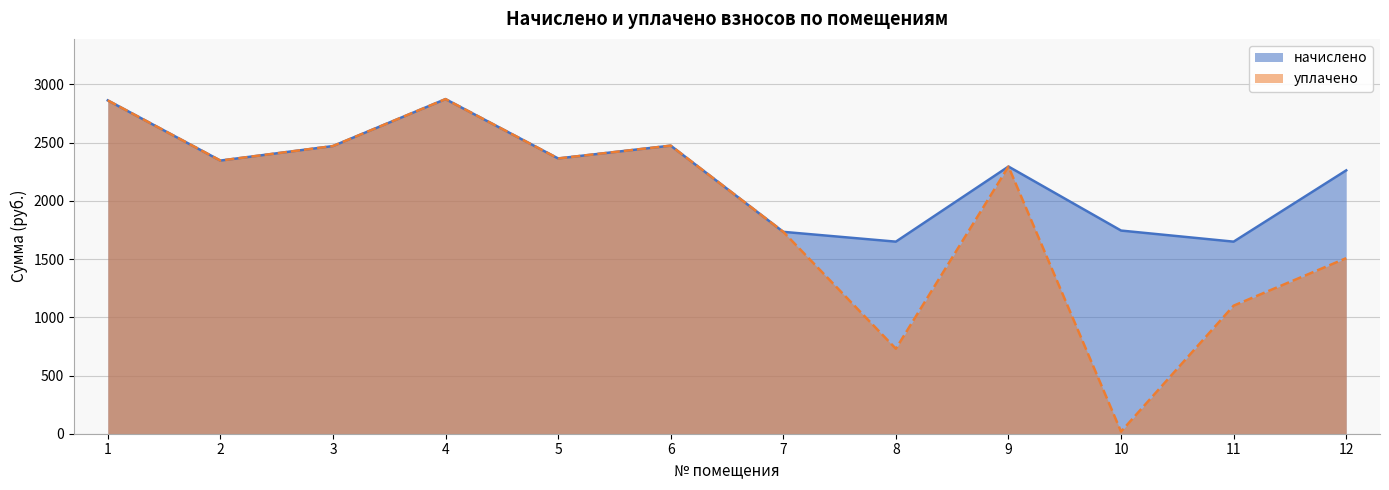

Which series has the largest range (max minus min)?

уплачено